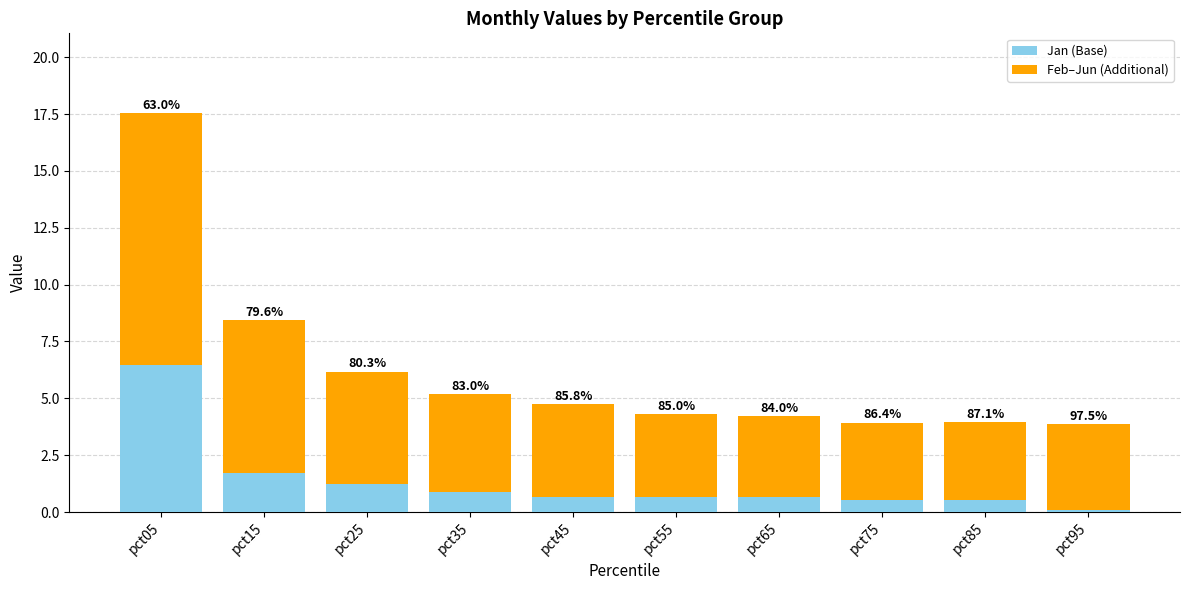

What is the sum of the Jan (Base) values at pct45 and pct65?

1.3